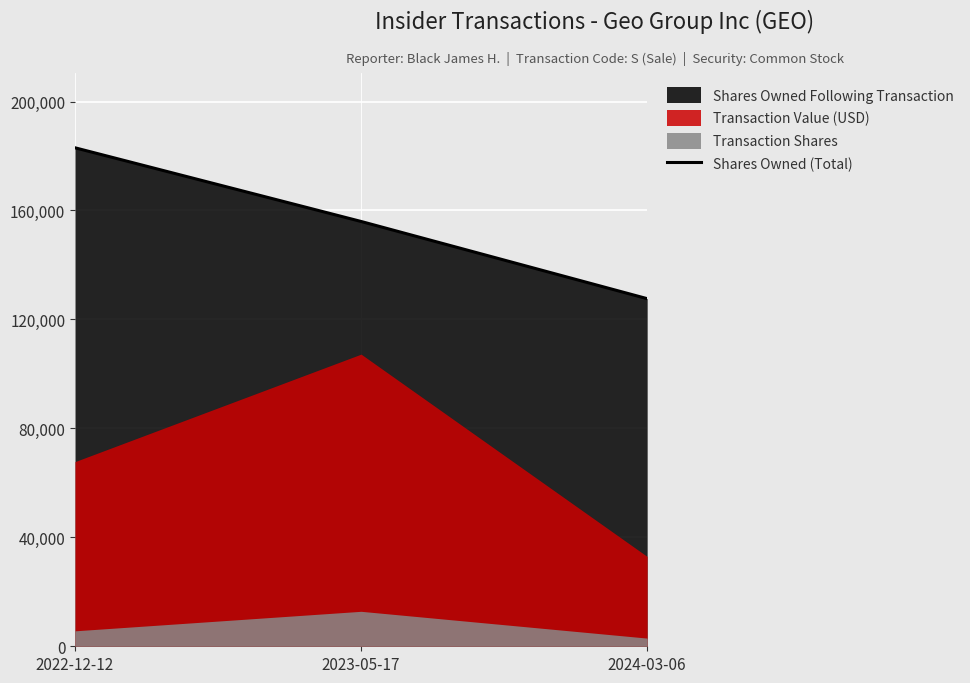

List the labels in order of value, smallest first.

2024-03-06, 2023-05-17, 2022-12-12